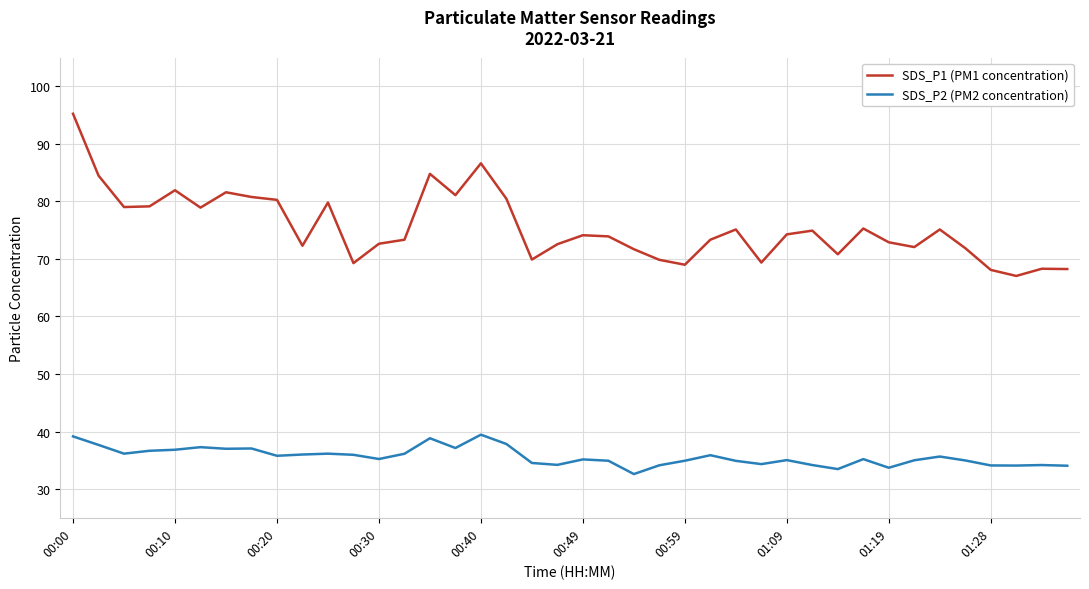

List the series in order of their peak value, highest first.

SDS_P1 (PM1 concentration), SDS_P2 (PM2 concentration)